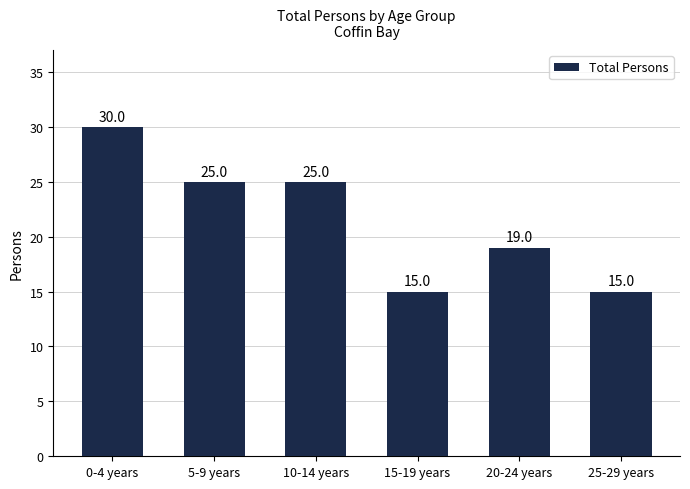

What value does the data have at 10-14 years?

25